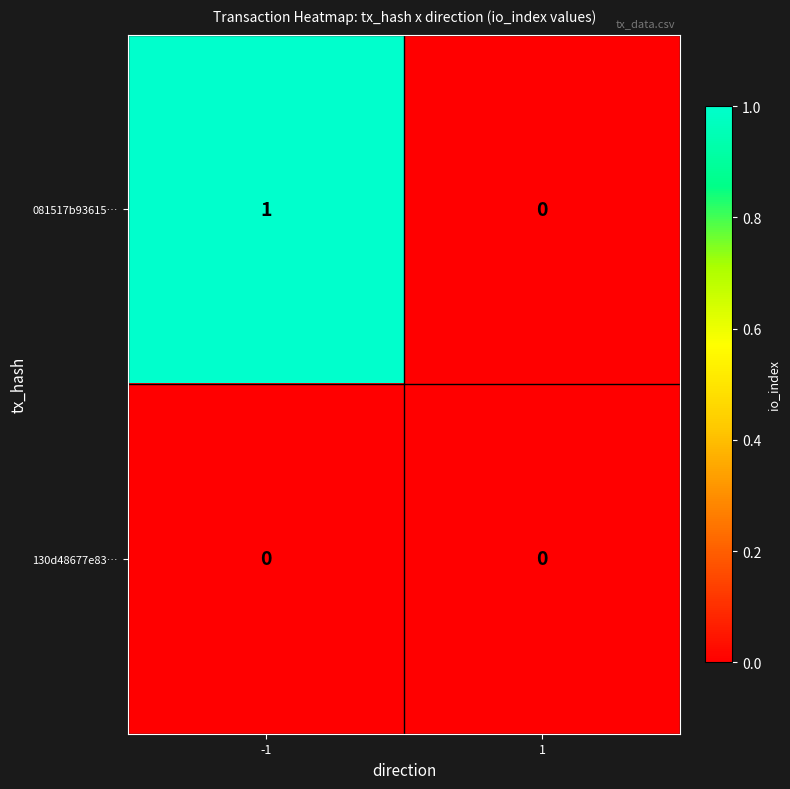

List the series in order of their peak value, lowest first.

130d48677e83…, 081517b93615…